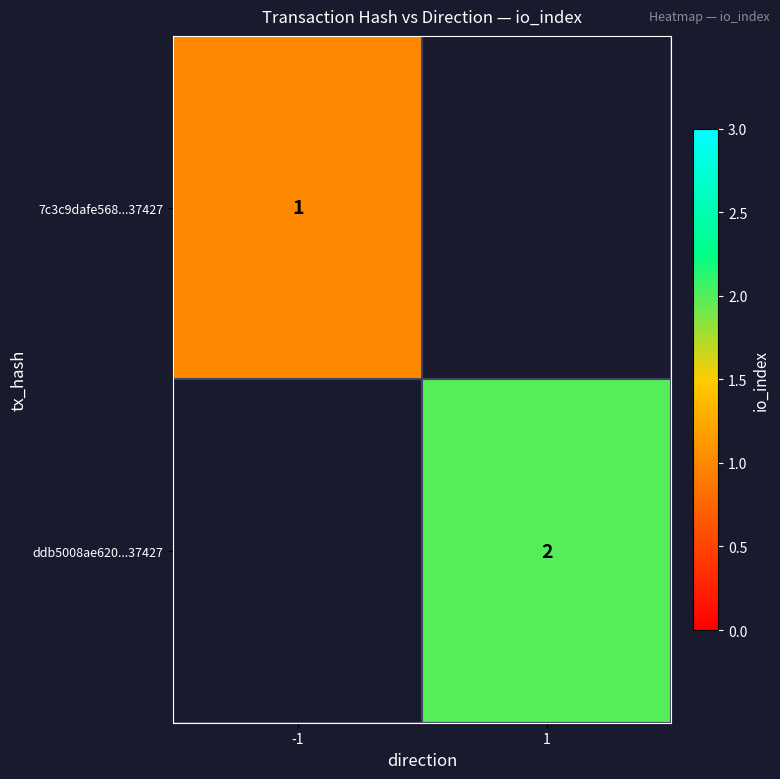

Is it true that ddb5008ae620...37427 equals 3 at 1?

False